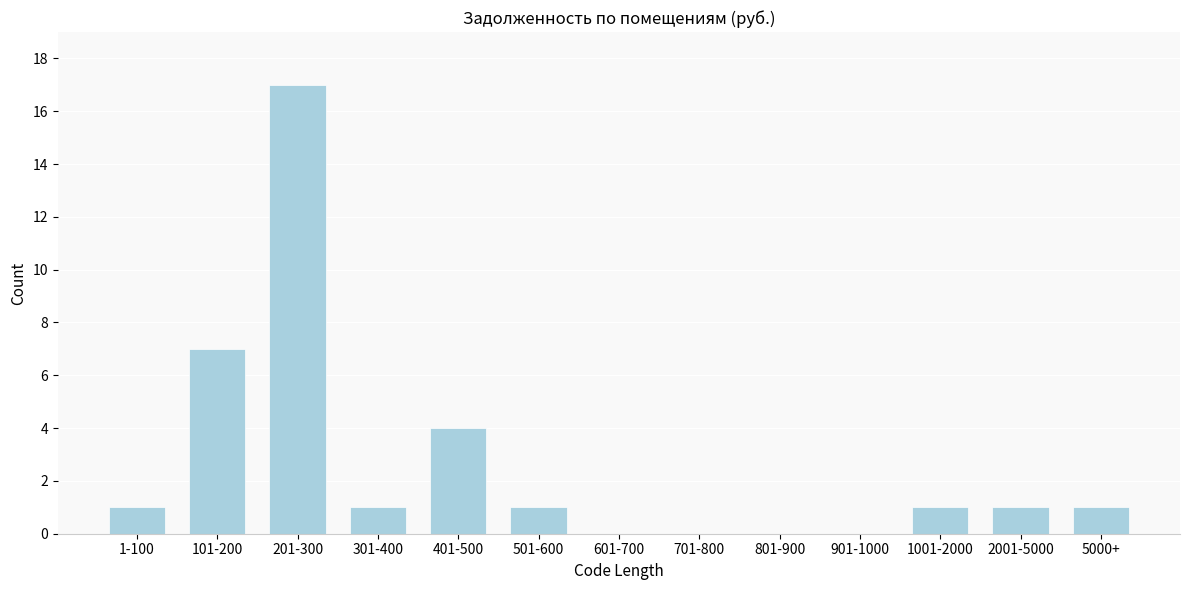

Reading left to right, what are all the values shown in this chart?

1-100=1	101-200=7	201-300=17	301-400=1	401-500=4	501-600=1	601-700=0	701-800=0	801-900=0	901-1000=0	1001-2000=1	2001-5000=1	5000+=1